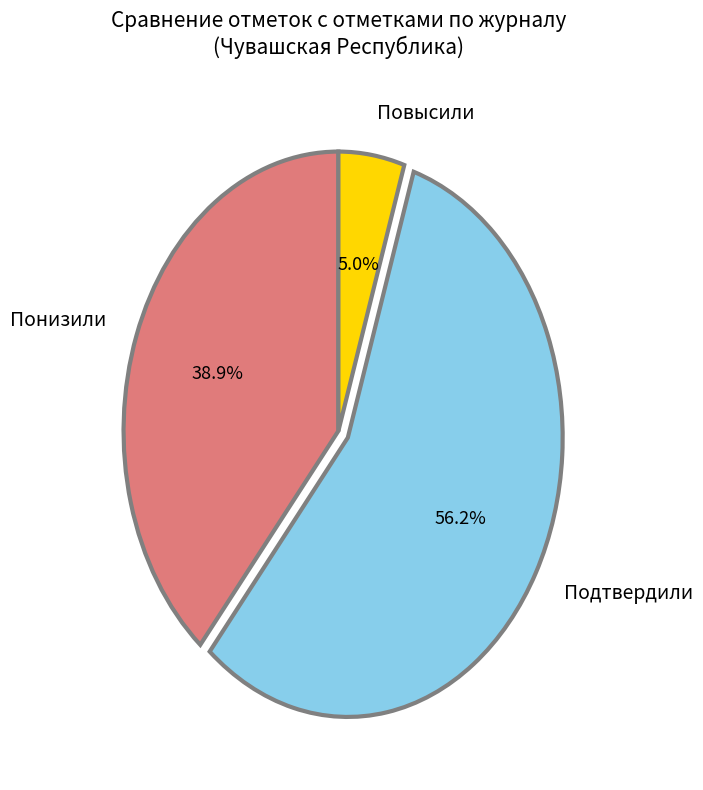

True or false: Подтвердили accounts for 45% of the total.

False